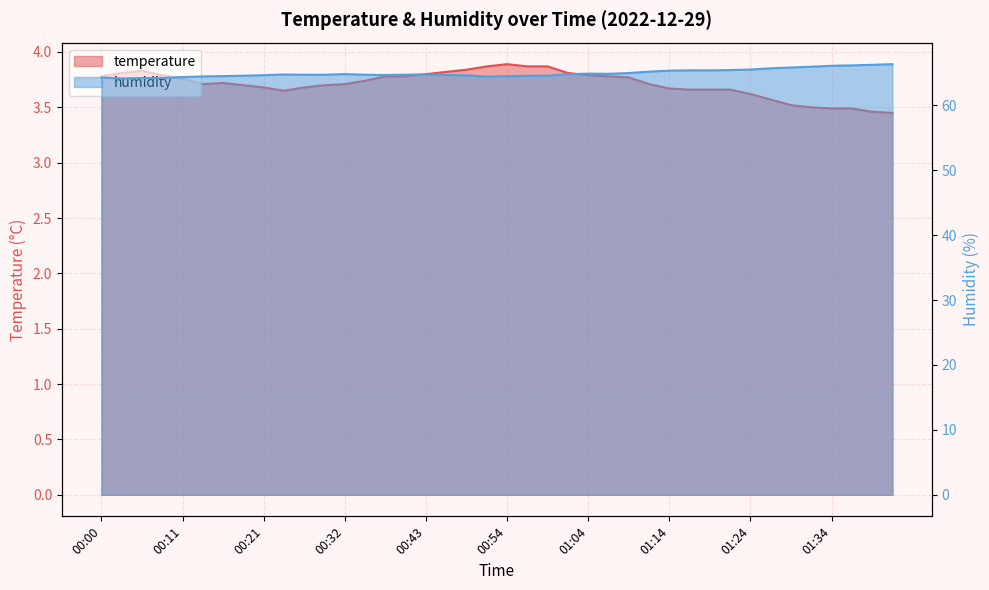

Which category has the lowest value across all series?

01:41